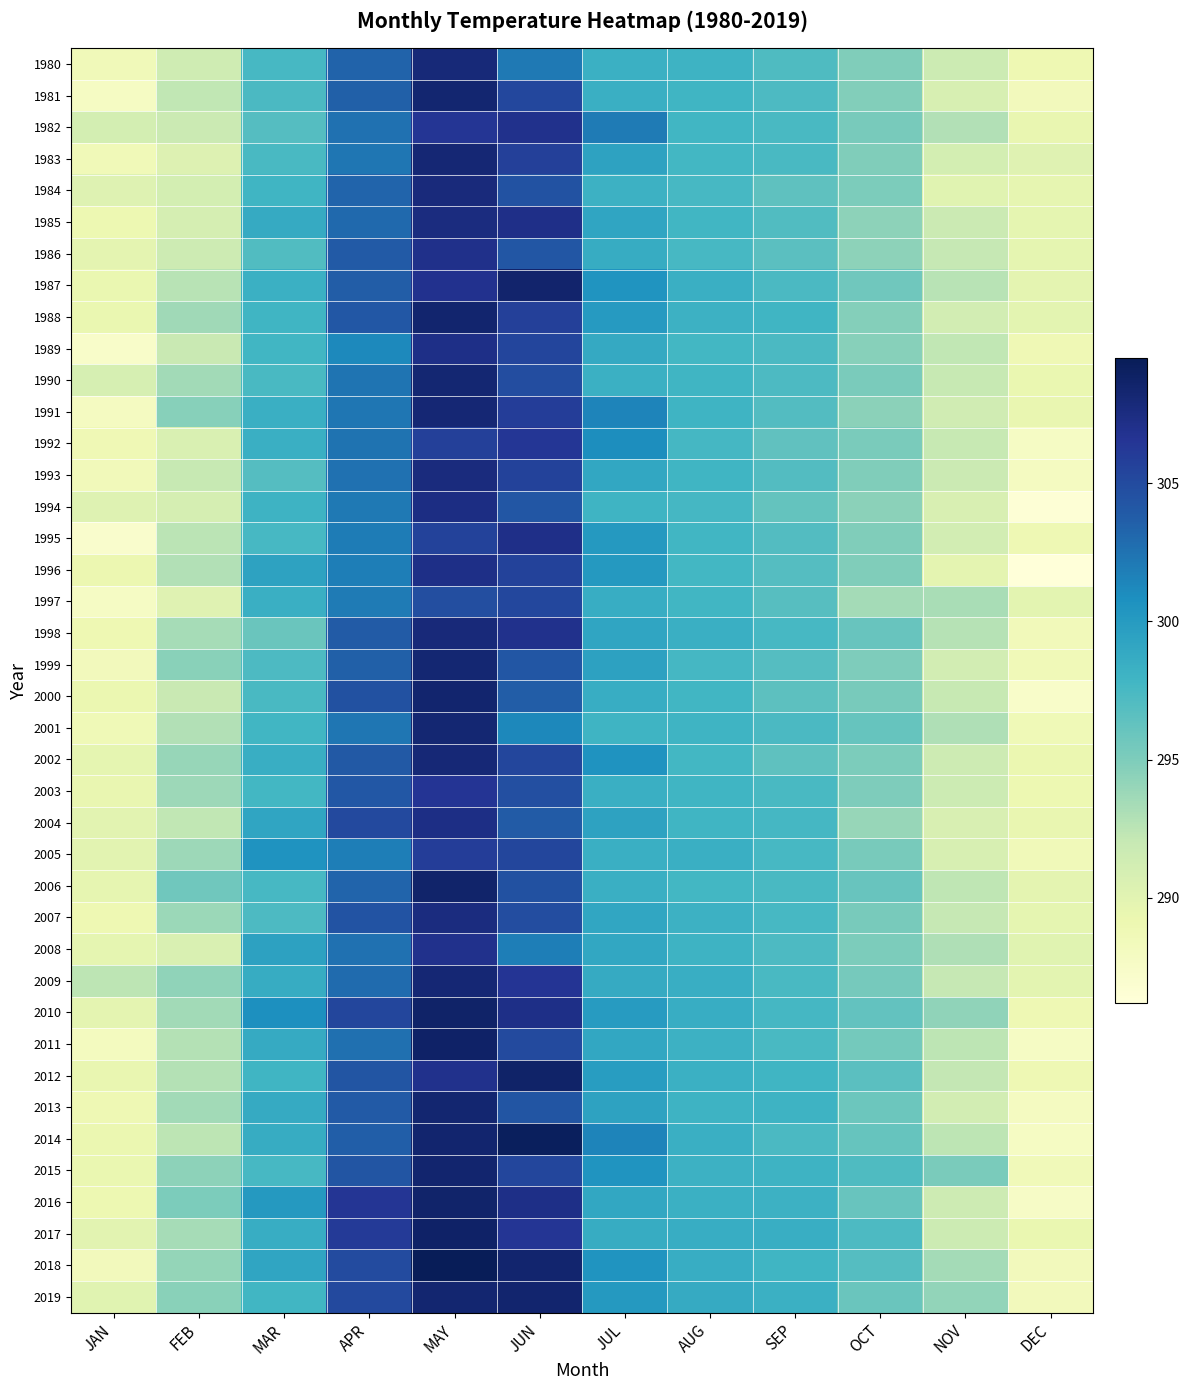

Reading left to right, transcribe all the data shown in this chart.

1980: JAN=288.6	FEB=291.4	MAR=297.6	APR=303.4	MAY=308.0	JUN=302.1	JUL=298.3	AUG=298.1	SEP=297.2	OCT=294.9	NOV=291.6	DEC=289.0
1981: JAN=287.7	FEB=292.2	MAR=297.3	APR=303.6	MAY=308.3	JUN=305.2	JUL=298.4	AUG=297.9	SEP=297.2	OCT=294.8	NOV=290.8	DEC=288.4
1982: JAN=291.1	FEB=291.7	MAR=296.9	APR=302.6	MAY=306.5	JUN=306.9	JUL=302.0	AUG=297.8	SEP=297.4	OCT=295.2	NOV=292.9	DEC=289.4
1983: JAN=288.6	FEB=290.4	MAR=297.5	APR=302.3	MAY=308.1	JUN=305.7	JUL=299.3	AUG=297.8	SEP=297.4	OCT=294.9	NOV=291.1	DEC=290.2
1984: JAN=290.2	FEB=291.1	MAR=297.9	APR=303.3	MAY=307.7	JUN=304.5	JUL=298.1	AUG=297.5	SEP=296.4	OCT=295.1	NOV=290.1	DEC=289.6
1985: JAN=289.1	FEB=290.9	MAR=298.7	APR=303.1	MAY=307.5	JUN=307.1	JUL=299.2	AUG=297.8	SEP=297.1	OCT=294.3	NOV=291.7	DEC=289.7
1986: JAN=289.8	FEB=291.5	MAR=297.1	APR=303.9	MAY=307.0	JUN=304.2	JUL=298.7	AUG=297.6	SEP=296.6	OCT=294.4	NOV=292.1	DEC=289.7
1987: JAN=289.4	FEB=292.6	MAR=298.3	APR=303.7	MAY=306.9	JUN=308.5	JUL=300.4	AUG=298.4	SEP=297.4	OCT=295.6	NOV=292.6	DEC=289.8
1988: JAN=289.4	FEB=293.6	MAR=297.9	APR=304.1	MAY=308.4	JUN=305.7	JUL=300.0	AUG=298.2	SEP=297.9	OCT=294.7	NOV=291.1	DEC=289.8
1989: JAN=287.3	FEB=291.9	MAR=297.8	APR=301.2	MAY=307.2	JUN=305.4	JUL=298.8	AUG=297.7	SEP=297.3	OCT=294.6	NOV=292.3	DEC=288.8
1990: JAN=290.8	FEB=293.5	MAR=297.4	APR=302.3	MAY=308.2	JUN=304.8	JUL=298.3	AUG=297.9	SEP=297.3	OCT=295.2	NOV=292.0	DEC=289.3
1991: JAN=287.9	FEB=294.6	MAR=298.4	APR=302.3	MAY=308.2	JUN=306.0	JUL=301.5	AUG=298.0	SEP=297.0	OCT=294.4	NOV=291.4	DEC=289.5
1992: JAN=288.8	FEB=290.6	MAR=298.4	APR=302.5	MAY=305.7	JUN=306.4	JUL=300.9	AUG=297.7	SEP=296.4	OCT=295.2	NOV=291.9	DEC=287.7
1993: JAN=288.4	FEB=292.0	MAR=296.9	APR=302.5	MAY=307.7	JUN=305.6	JUL=299.0	AUG=297.9	SEP=297.0	OCT=294.9	NOV=291.7	DEC=288.0
1994: JAN=290.2	FEB=291.0	MAR=298.1	APR=302.1	MAY=307.4	JUN=304.2	JUL=298.0	AUG=297.6	SEP=296.2	OCT=294.5	NOV=290.7	DEC=286.5
1995: JAN=287.1	FEB=292.5	MAR=297.5	APR=301.9	MAY=305.6	JUN=307.1	JUL=300.1	AUG=297.8	SEP=297.0	OCT=294.9	NOV=291.2	DEC=288.9
1996: JAN=289.2	FEB=292.9	MAR=299.3	APR=301.8	MAY=307.2	JUN=305.6	JUL=300.1	AUG=297.7	SEP=296.9	OCT=294.9	NOV=289.8	DEC=286.2
1997: JAN=287.7	FEB=290.1	MAR=298.3	APR=302.0	MAY=304.8	JUN=305.2	JUL=298.6	AUG=297.8	SEP=296.8	OCT=293.5	NOV=293.3	DEC=289.9
1998: JAN=289.0	FEB=293.3	MAR=295.9	APR=303.8	MAY=307.9	JUN=306.9	JUL=299.2	AUG=298.4	SEP=297.5	OCT=296.0	NOV=292.7	DEC=288.5
1999: JAN=288.4	FEB=294.5	MAR=297.3	APR=303.5	MAY=308.2	JUN=304.2	JUL=299.4	AUG=297.6	SEP=296.9	OCT=294.9	NOV=291.2	DEC=288.6
2000: JAN=289.3	FEB=291.9	MAR=297.5	APR=304.6	MAY=308.3	JUN=303.7	JUL=298.6	AUG=297.9	SEP=296.6	OCT=295.3	NOV=292.0	DEC=287.3
2001: JAN=288.7	FEB=292.9	MAR=297.8	APR=302.2	MAY=308.2	JUN=301.3	JUL=298.0	AUG=298.0	SEP=297.4	OCT=296.1	NOV=293.0	DEC=288.7
2002: JAN=289.7	FEB=294.0	MAR=298.4	APR=304.0	MAY=308.1	JUN=305.3	JUL=300.5	AUG=297.7	SEP=296.5	OCT=295.1	NOV=291.6	DEC=289.2
2003: JAN=289.4	FEB=293.7	MAR=297.7	APR=304.1	MAY=306.5	JUN=304.6	JUL=298.4	AUG=297.9	SEP=297.5	OCT=295.0	NOV=291.6	DEC=289.1
2004: JAN=290.0	FEB=292.2	MAR=299.2	APR=305.1	MAY=307.3	JUN=303.8	JUL=299.4	AUG=297.9	SEP=297.7	OCT=294.0	NOV=290.7	DEC=289.4
2005: JAN=290.0	FEB=293.7	MAR=300.5	APR=301.8	MAY=306.0	JUN=305.3	JUL=298.4	AUG=298.3	SEP=297.6	OCT=295.3	NOV=290.8	DEC=288.6
2006: JAN=289.6	FEB=295.6	MAR=297.6	APR=303.3	MAY=308.6	JUN=304.6	JUL=298.4	AUG=297.7	SEP=297.4	OCT=296.0	NOV=292.4	DEC=289.8
2007: JAN=289.0	FEB=293.8	MAR=297.2	APR=304.4	MAY=307.6	JUN=304.8	JUL=299.1	AUG=298.2	SEP=297.6	OCT=295.3	NOV=292.0	DEC=289.7
2008: JAN=289.7	FEB=290.6	MAR=299.5	APR=302.6	MAY=307.0	JUN=301.8	JUL=299.0	AUG=298.1	SEP=297.2	OCT=295.1	NOV=293.0	DEC=290.1
2009: JAN=292.4	FEB=294.2	MAR=298.7	APR=302.9	MAY=308.1	JUN=306.5	JUL=298.7	AUG=298.4	SEP=297.4	OCT=295.3	NOV=292.1	DEC=289.9
2010: JAN=289.8	FEB=293.6	MAR=300.8	APR=305.3	MAY=308.7	JUN=307.2	JUL=299.9	AUG=298.6	SEP=297.6	OCT=296.2	NOV=294.3	DEC=288.9
2011: JAN=288.1	FEB=292.8	MAR=298.7	APR=302.6	MAY=308.7	JUN=305.0	JUL=299.0	AUG=298.2	SEP=297.5	OCT=295.5	NOV=292.4	DEC=287.7
2012: JAN=289.5	FEB=292.8	MAR=297.9	APR=304.3	MAY=306.9	JUN=308.7	JUL=299.8	AUG=298.3	SEP=297.9	OCT=296.6	NOV=292.2	DEC=288.9
2013: JAN=288.9	FEB=293.5	MAR=298.7	APR=303.9	MAY=308.3	JUN=304.3	JUL=299.3	AUG=298.1	SEP=298.1	OCT=295.8	NOV=291.2	DEC=288.0
2014: JAN=289.3	FEB=292.5	MAR=298.7	APR=303.7	MAY=308.4	JUN=309.2	JUL=301.5	AUG=298.4	SEP=297.3	OCT=296.1	NOV=292.4	DEC=287.8
2015: JAN=289.3	FEB=294.4	MAR=297.5	APR=304.3	MAY=308.4	JUN=305.2	JUL=300.4	AUG=298.2	SEP=298.1	OCT=297.2	NOV=295.2	DEC=288.6
2016: JAN=289.1	FEB=295.1	MAR=300.1	APR=306.5	MAY=308.6	JUN=307.2	JUL=299.0	AUG=298.2	SEP=298.2	OCT=296.0	NOV=291.5	DEC=287.6
2017: JAN=290.0	FEB=293.4	MAR=298.6	APR=306.1	MAY=308.8	JUN=306.5	JUL=298.6	AUG=298.5	SEP=298.5	OCT=297.3	NOV=291.6	DEC=289.4
2018: JAN=288.3	FEB=294.0	MAR=299.2	APR=304.9	MAY=309.5	JUN=308.3	JUL=300.4	AUG=298.5	SEP=297.9	OCT=296.9	NOV=293.4	DEC=288.3
2019: JAN=290.1	FEB=294.5	MAR=297.8	APR=305.1	MAY=308.3	JUN=308.4	JUL=300.1	AUG=298.7	SEP=298.3	OCT=295.9	NOV=294.2	DEC=288.3